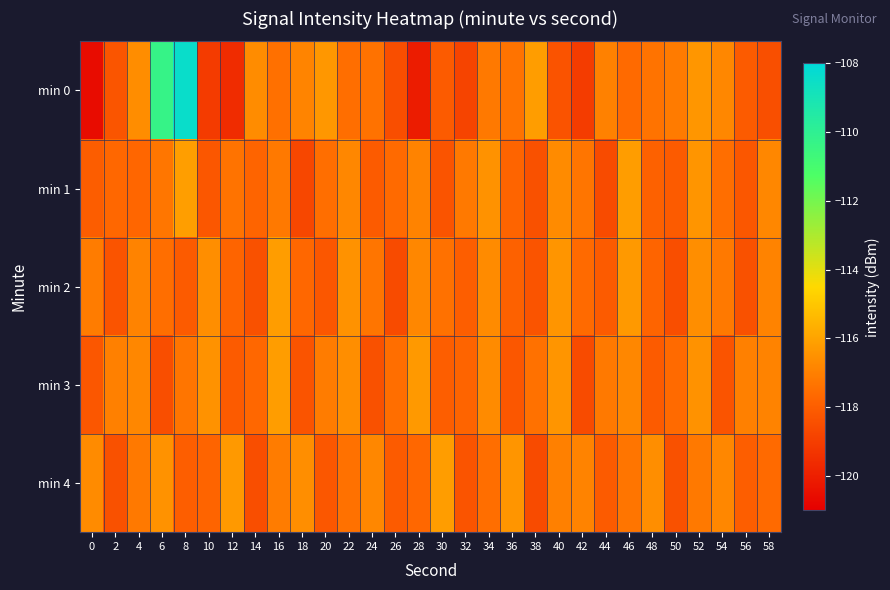

List the series in order of their peak value, lowest first.

min 2, min 3, min 4, min 1, min 0